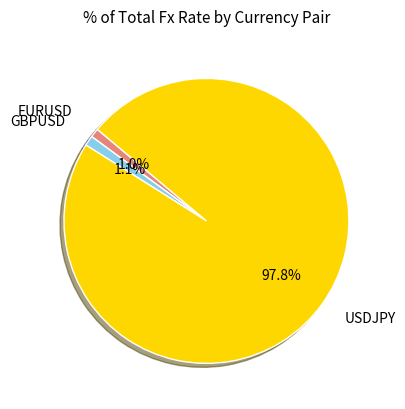

Does any single category account for the majority?

Yes